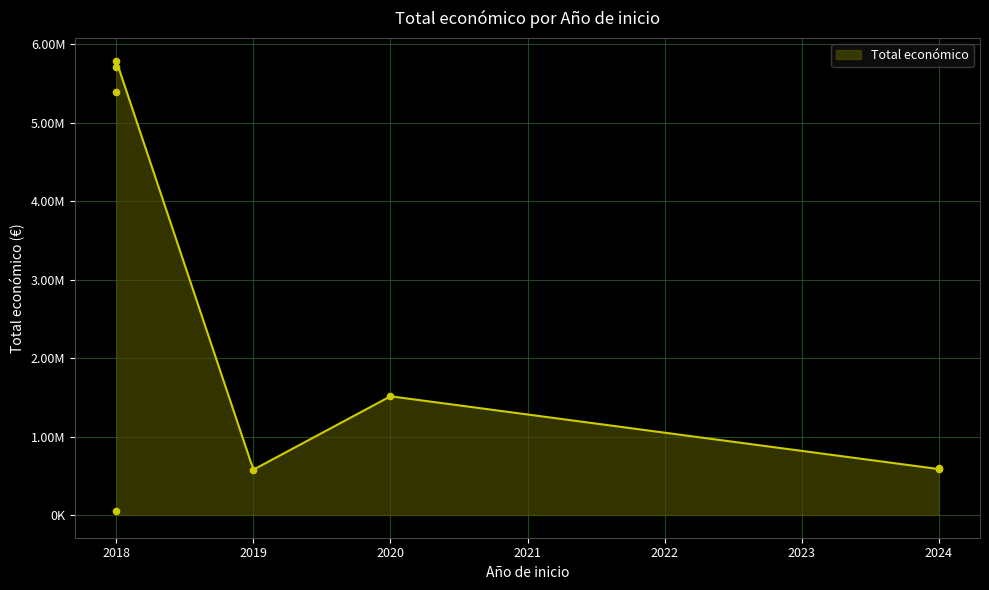

Between 2019 and 2020, which is larger?

2020